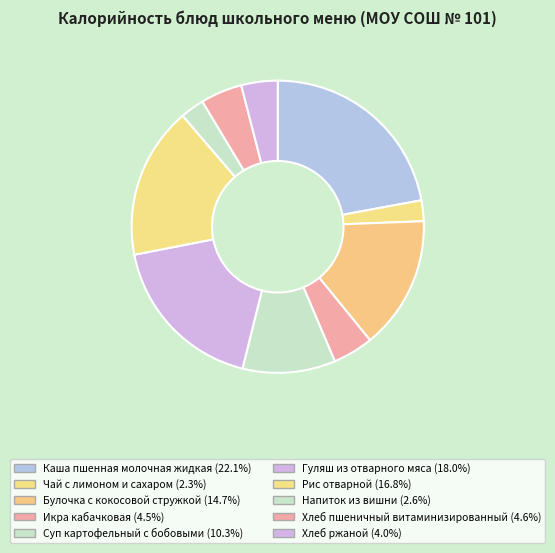

What percentage do Каша пшенная молочная жидкая and Икра кабачковая together represent?

26.6%